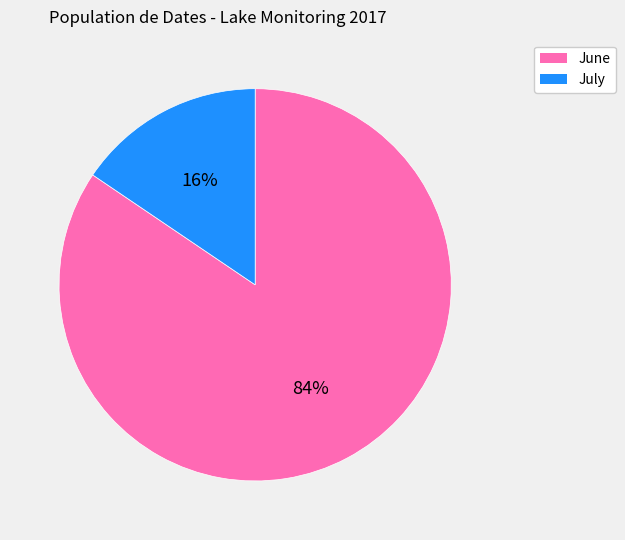

How many slices are in this pie chart?

2